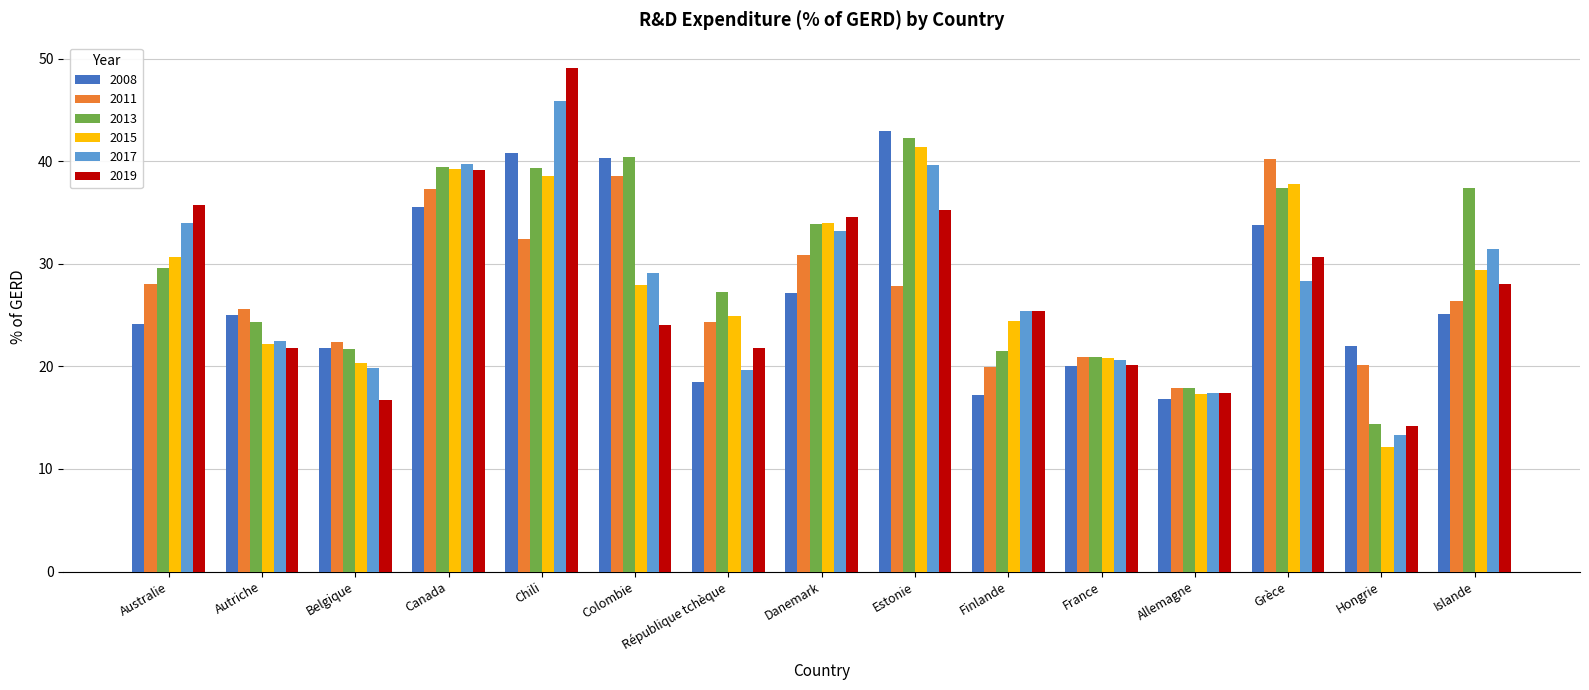

How many values in the 2017 series are below 28?

7